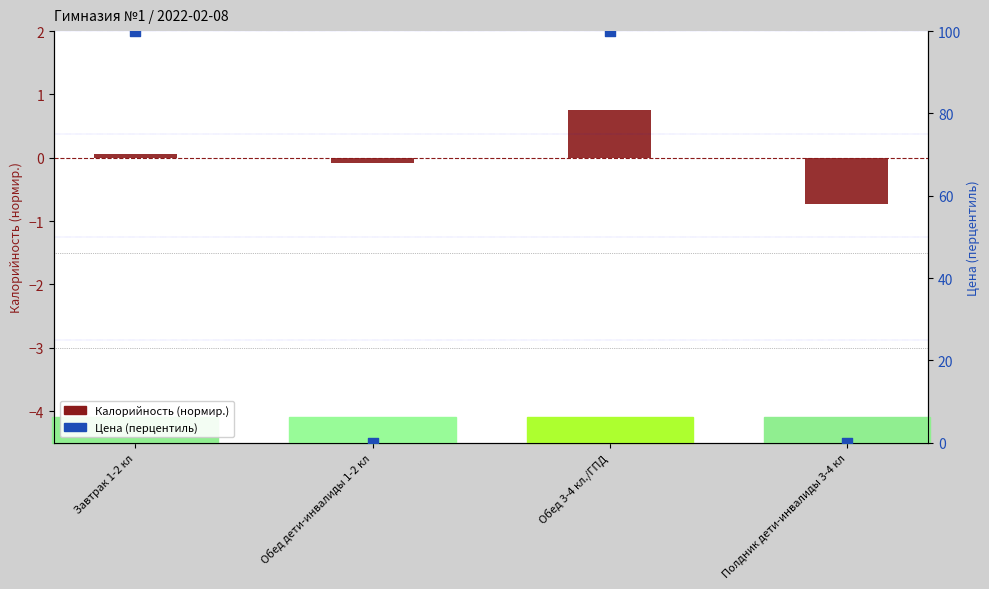

Which series has the widest spread of Y values?

Цена (перцентиль)